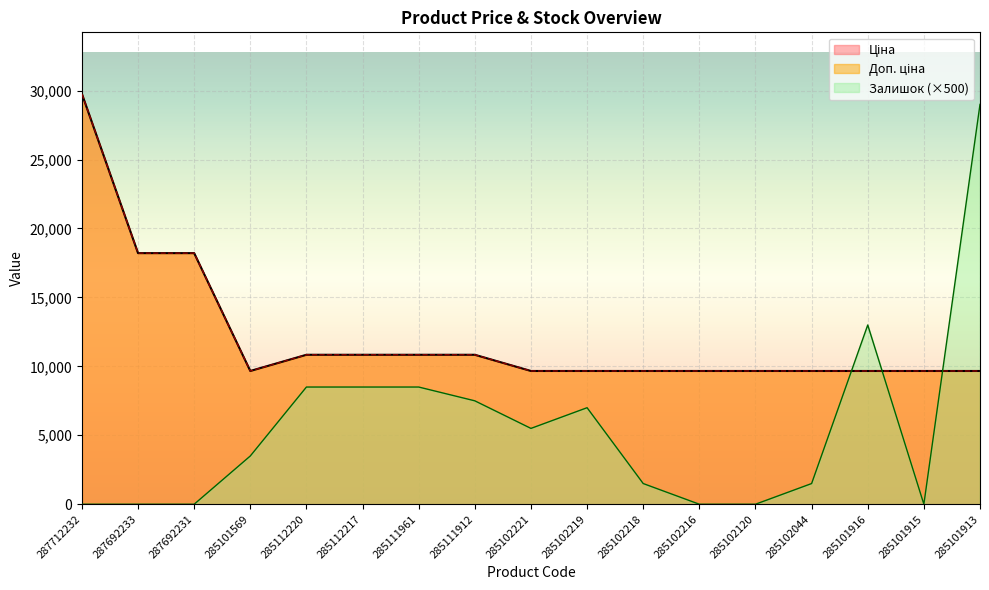

What is the total value across all series at 285111961?

30180.2